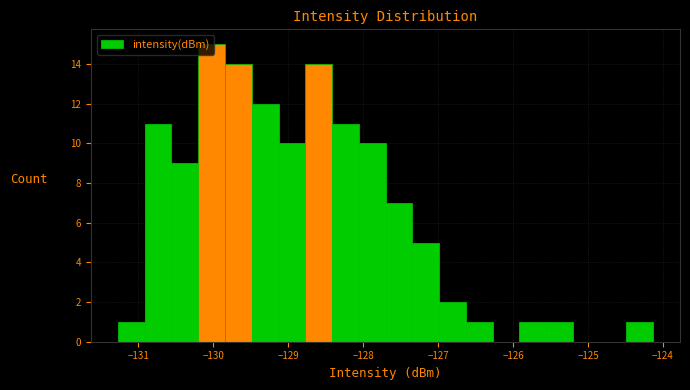

Read against the x-axis, roughly where is the centre of the tallest bar?

-130.0